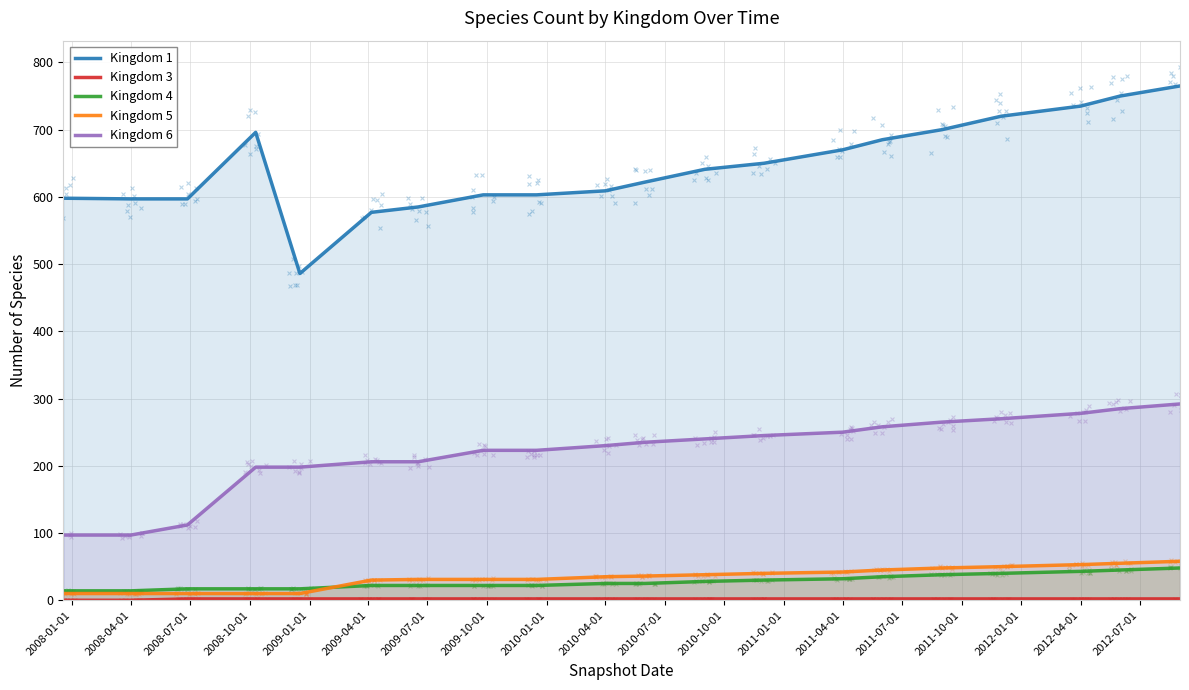

What are all the series names shown in the legend?

Kingdom 1, Kingdom 3, Kingdom 4, Kingdom 5, Kingdom 6